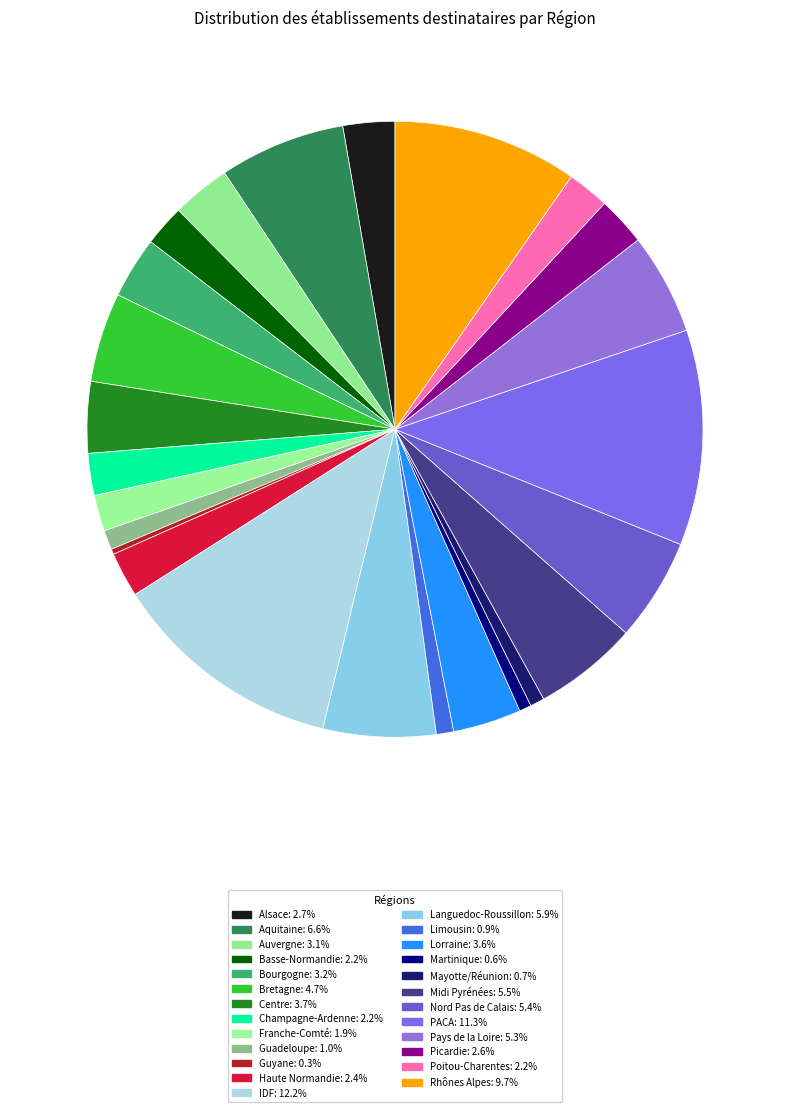

To the nearest percent, what is the difference between the Guadeloupe and Centre slice percentages?

3%